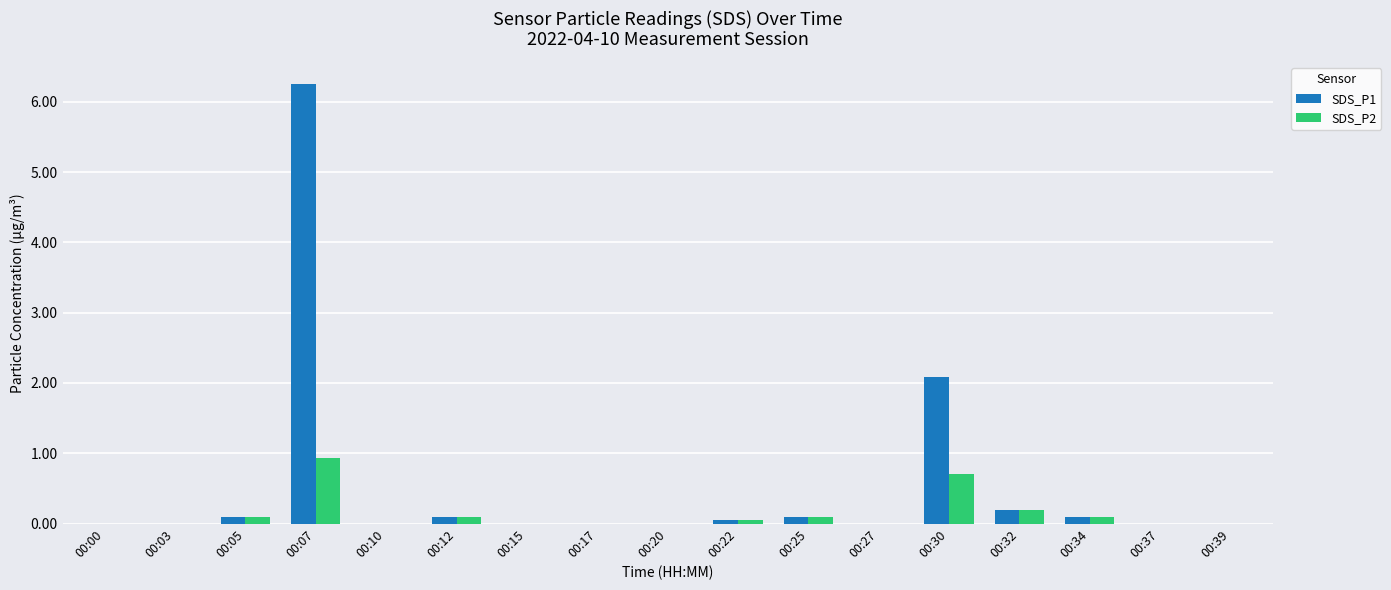

Which category has the highest value across all series?

00:07